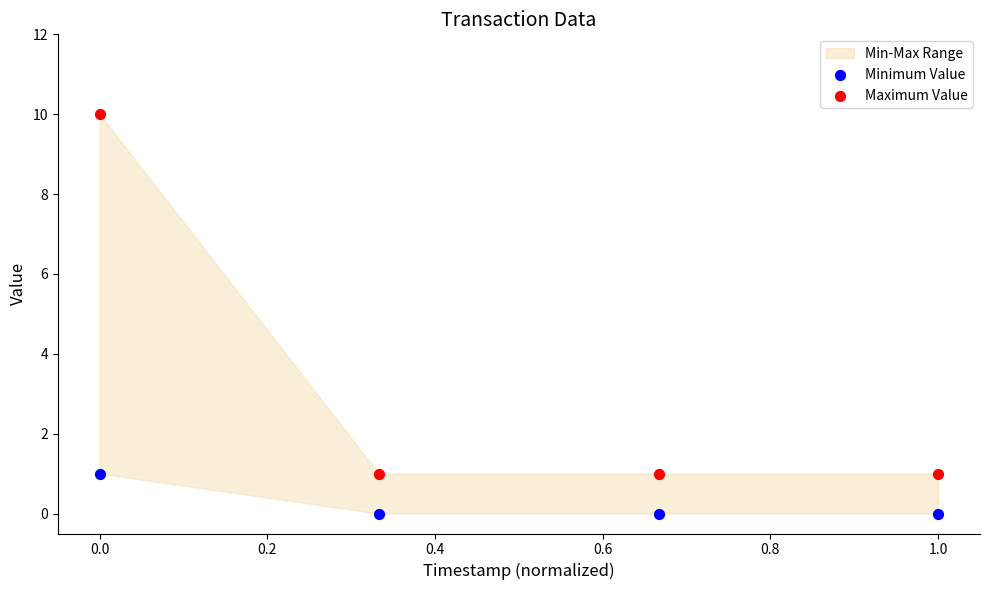

Which series reaches the minimum Y coordinate?

Minimum Value